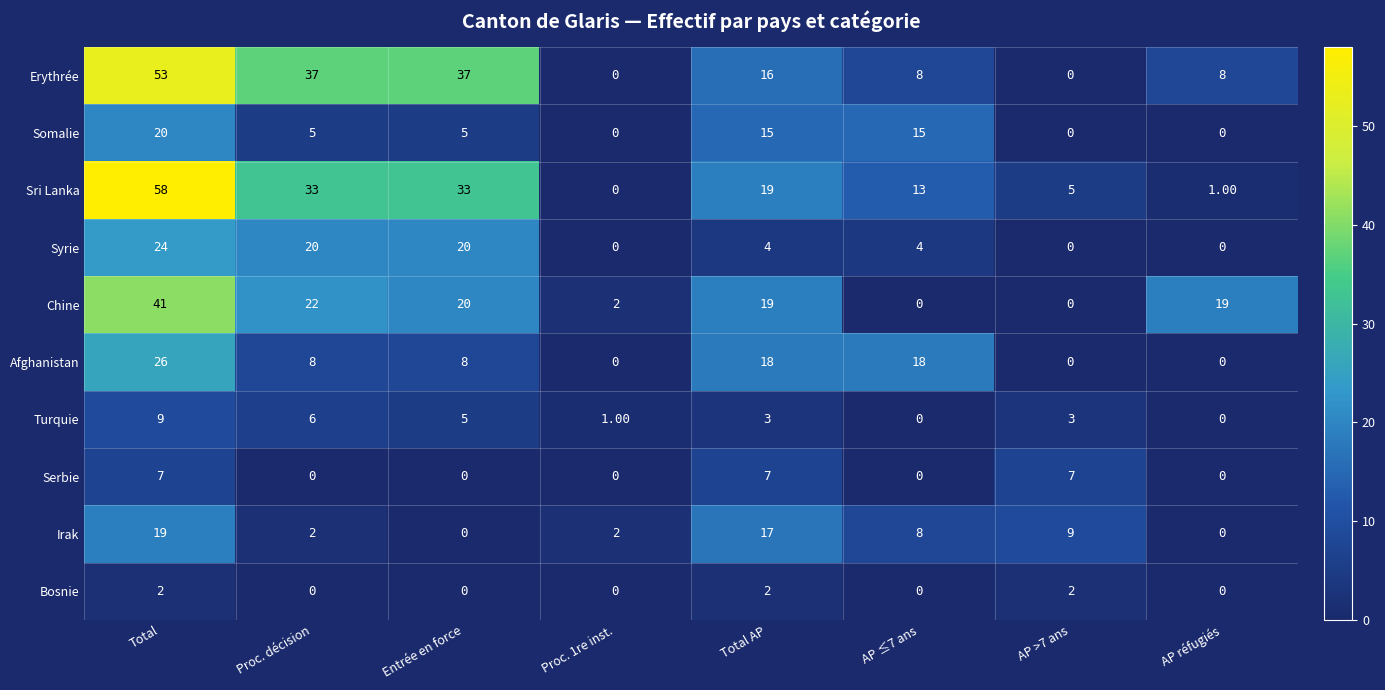

List the series in order of their peak value, lowest first.

Bosnie, Serbie, Turquie, Irak, Somalie, Syrie, Afghanistan, Chine, Erythrée, Sri Lanka